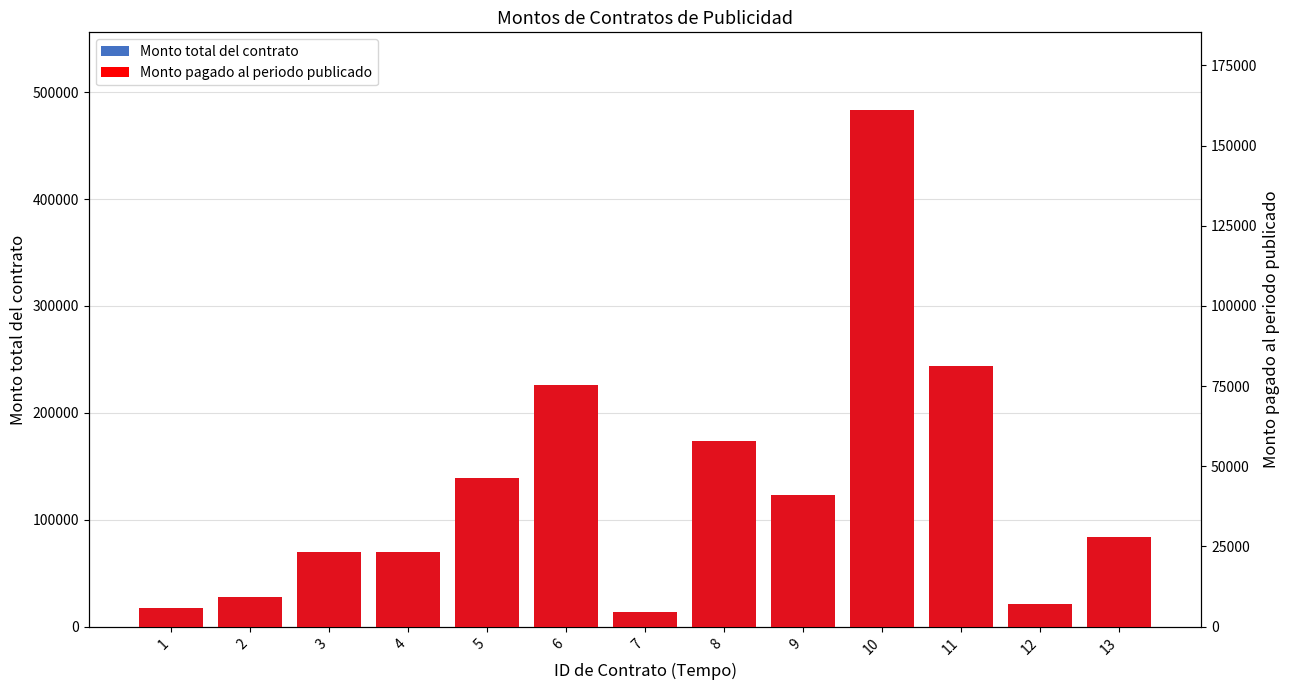

How many data points in Monto total del contrato are less than 83520?

6